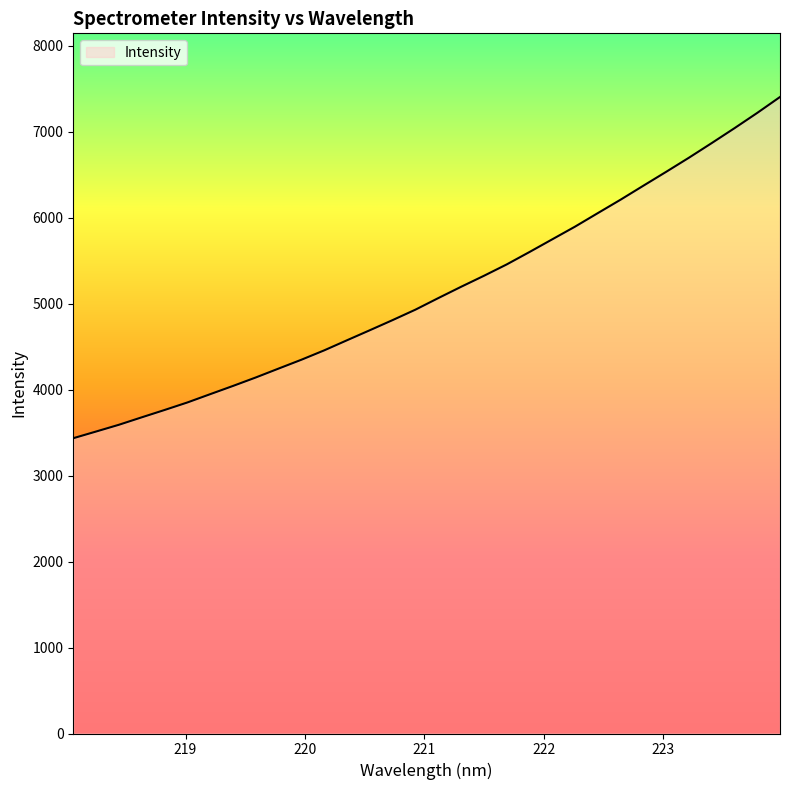

What is the maximum value shown in the chart?

7401.9